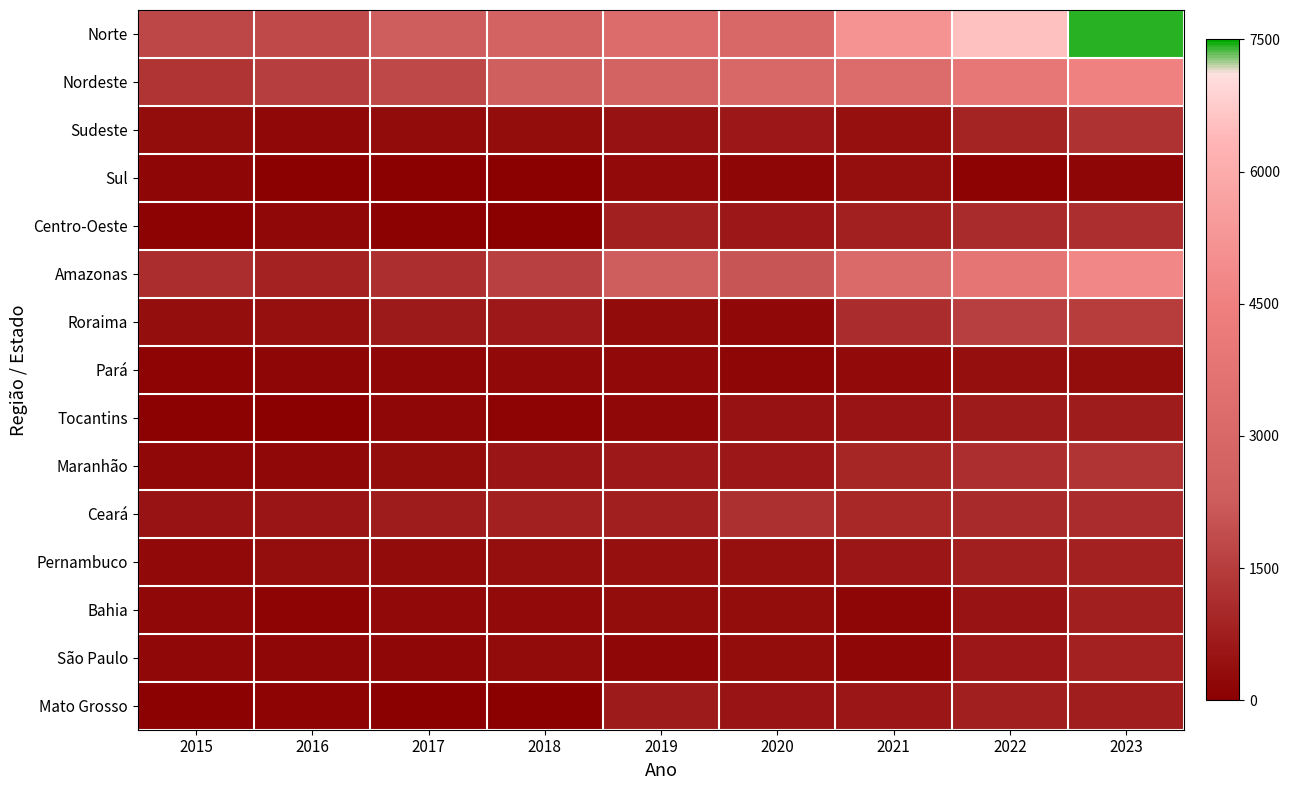

What is the difference between the highest and lowest values at 2018?

2606